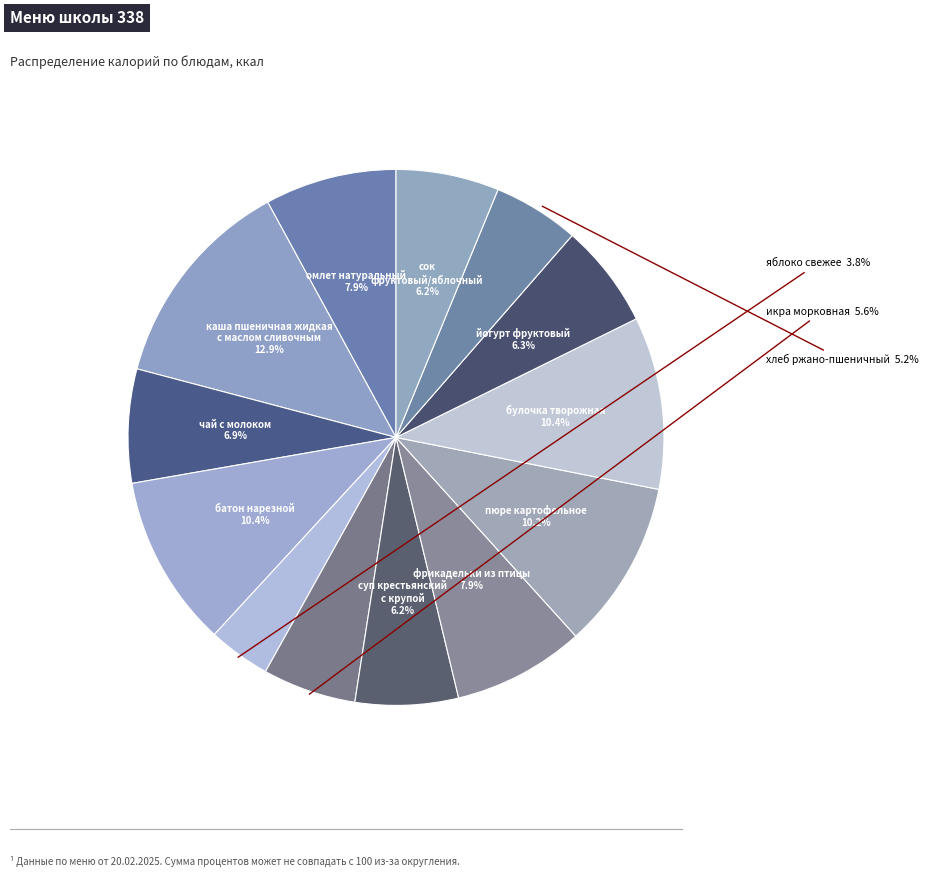

Count the number of slices in the pie.

13